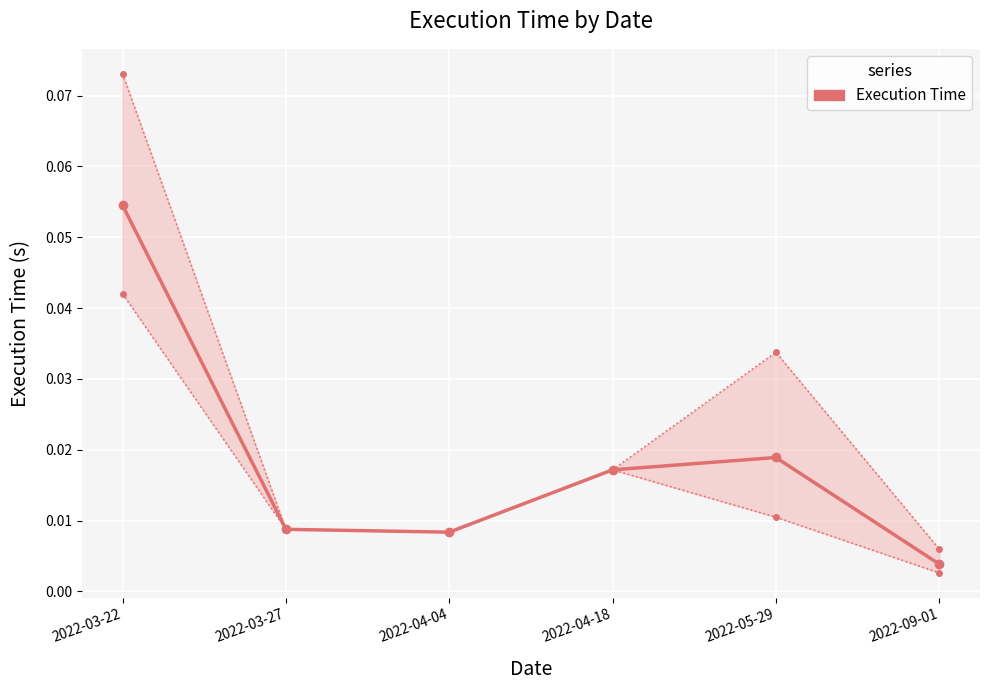

At which category does the data reach its first local valley?

2022-04-04